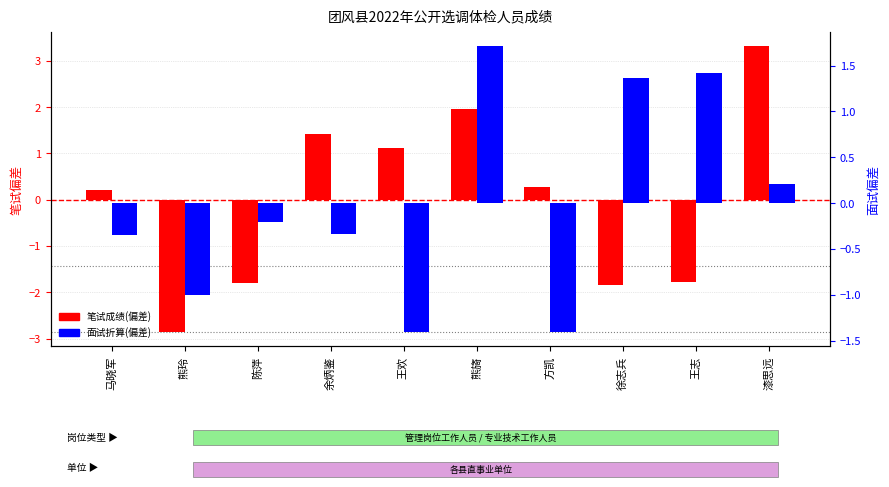

Is the value of 面试折算(偏差) at 漆思远 greater than the value of 笔试成绩(偏差) at 余炳鉴?

No